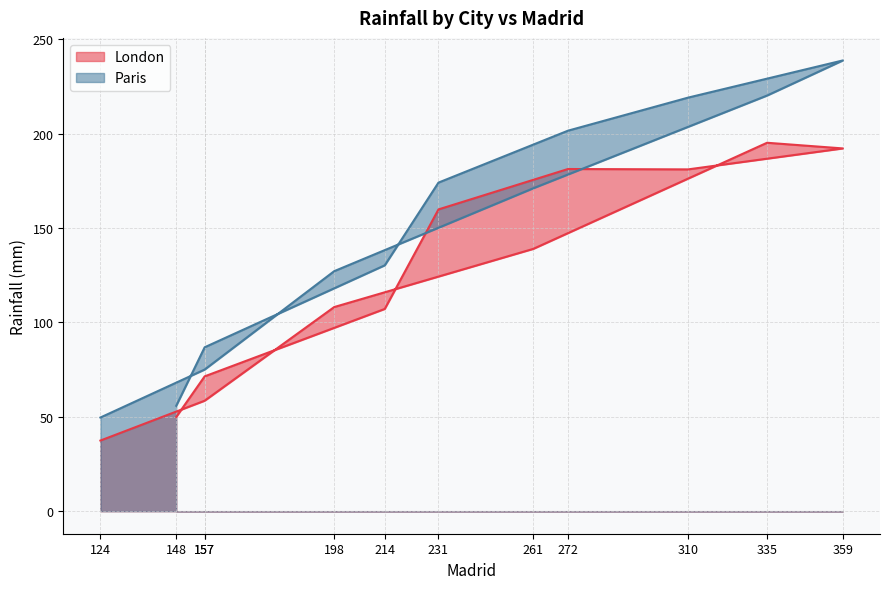

What is the sum of the Paris values at 157 and 157?

161.8